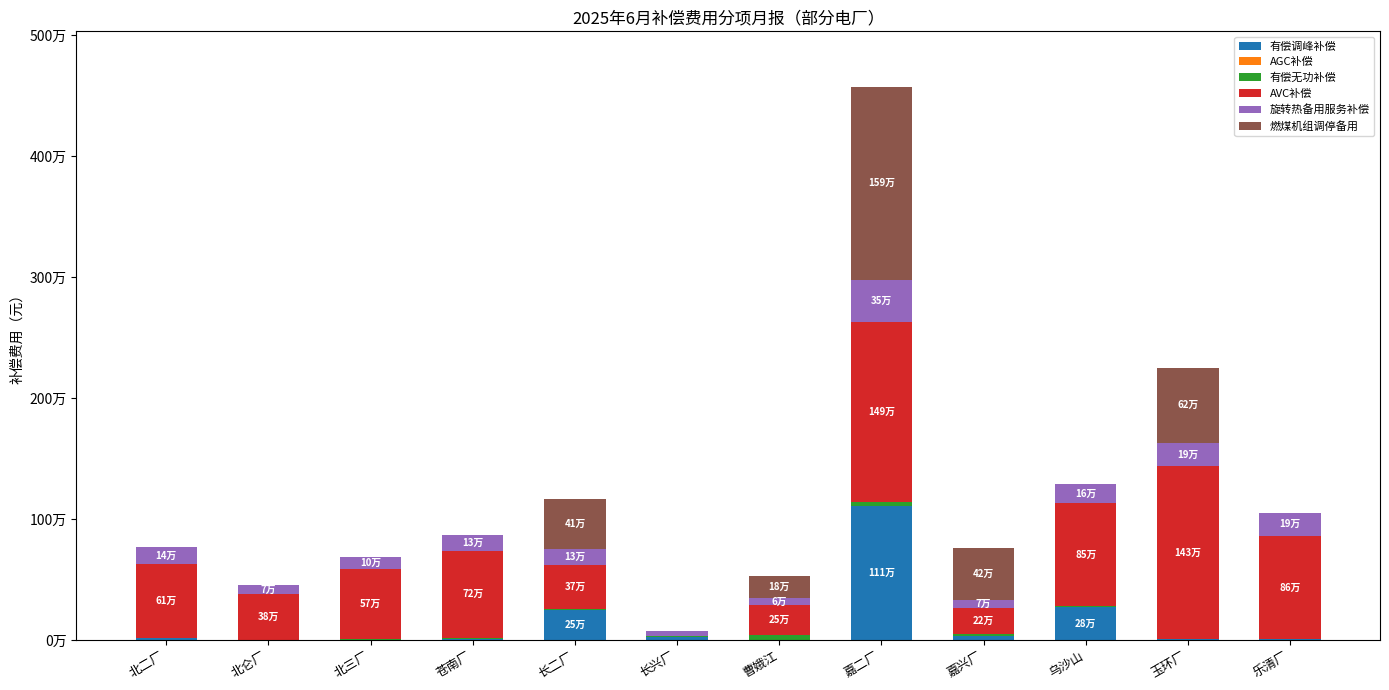

Does the chart contain stacked bars?

Yes